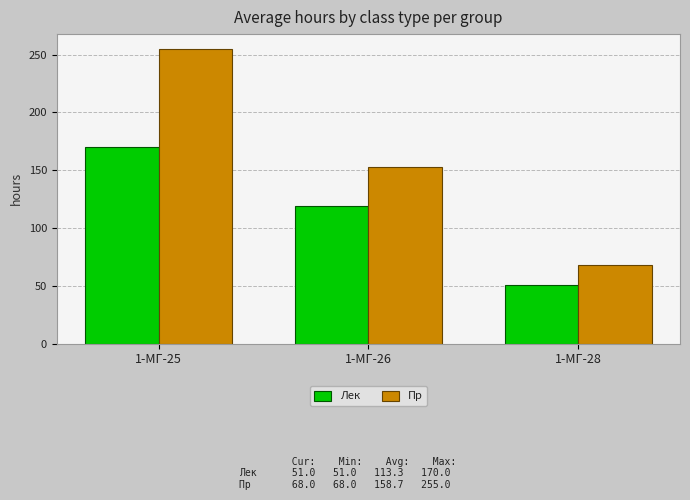

Reading left to right, list all the values displayed in this chart.

Лек: 1-МГ-25=170	1-МГ-26=119	1-МГ-28=51
Пр: 1-МГ-25=255	1-МГ-26=153	1-МГ-28=68